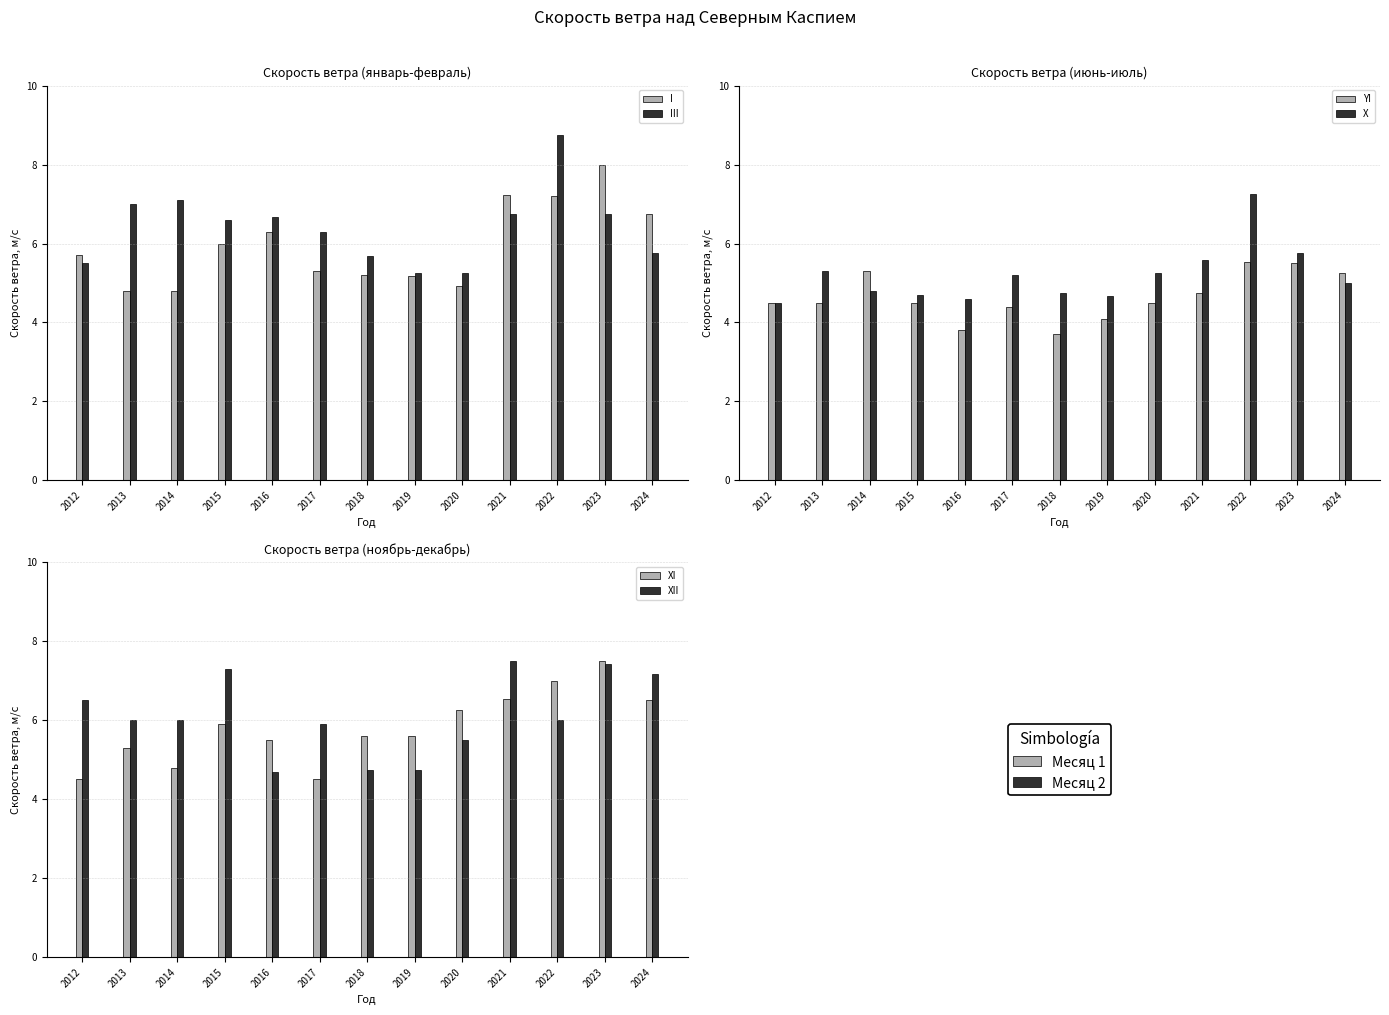

What is the difference between the second highest and minimum values in the I series?

2.4